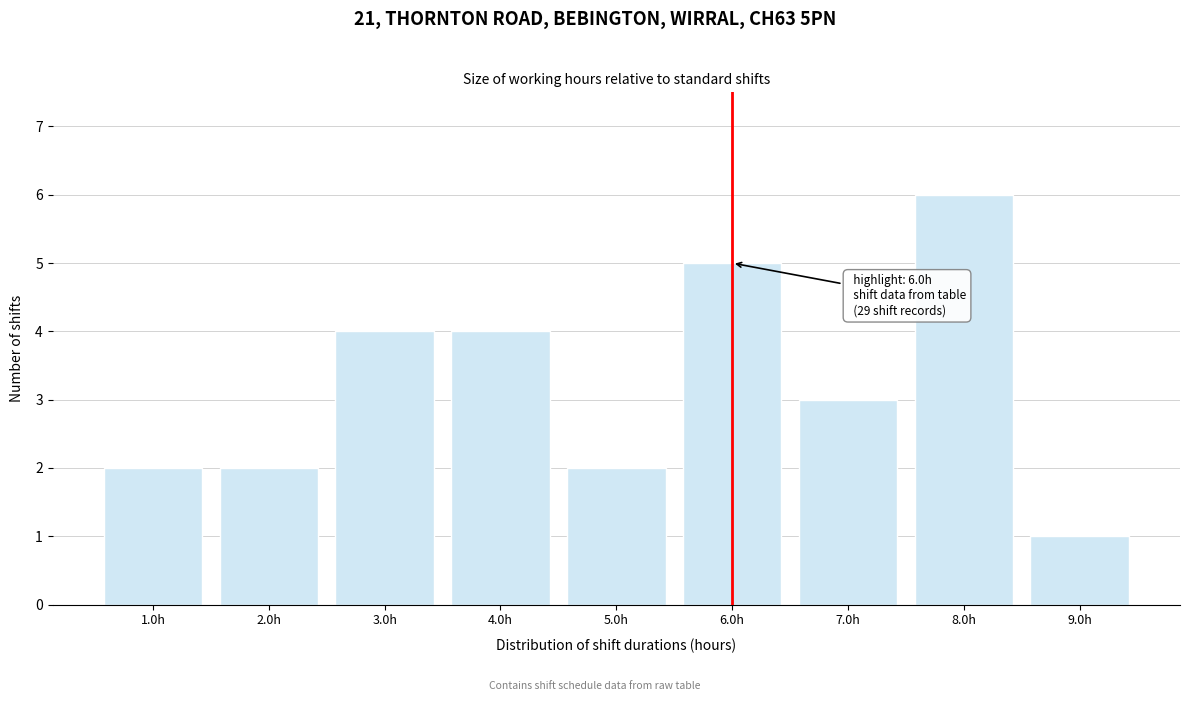

Reading left to right, what are all the values shown in this chart?

1.0h=2	2.0h=2	3.0h=4	4.0h=4	5.0h=2	6.0h=5	7.0h=3	8.0h=6	9.0h=1